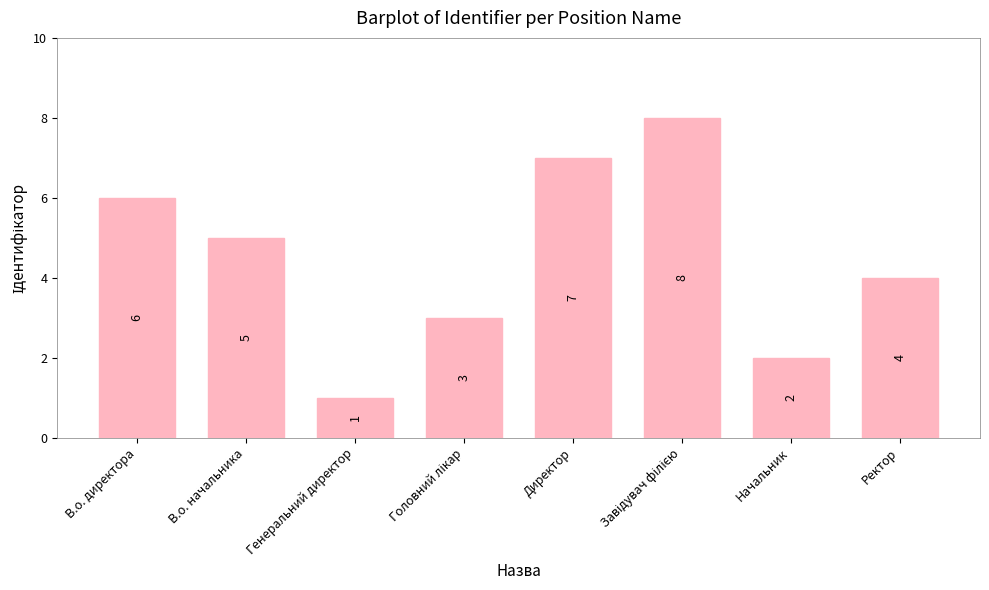

How many series are shown in this chart?

1